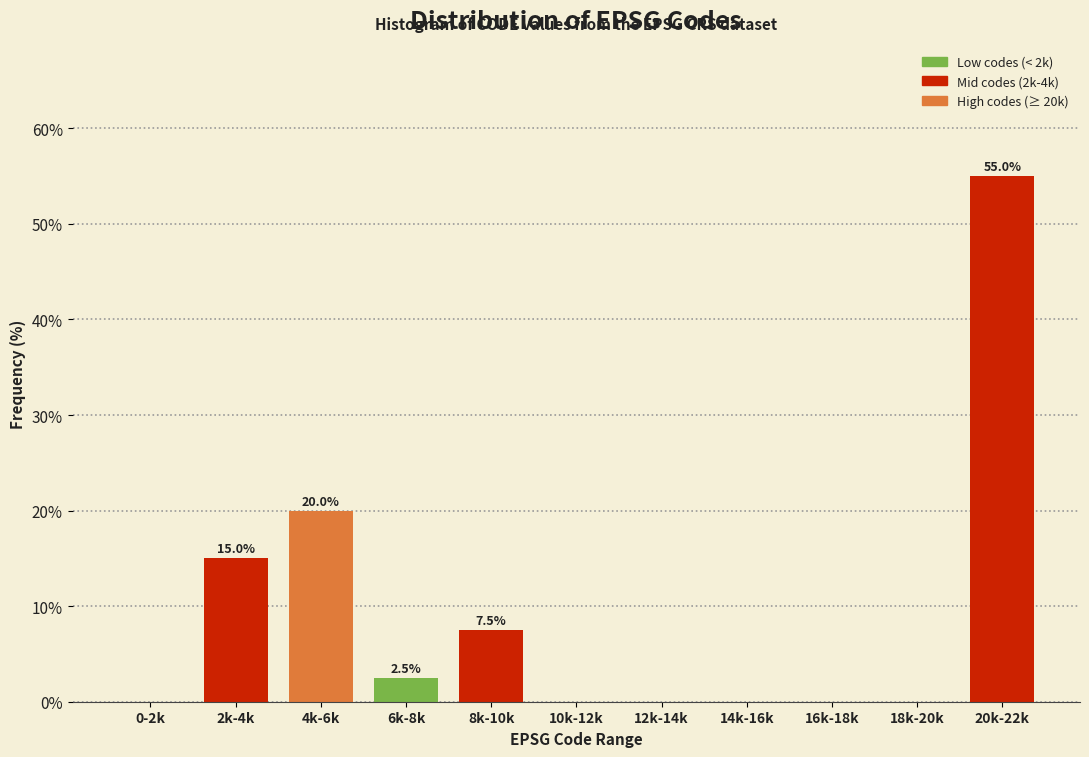

Reading left to right, what are all the values shown in this chart?

0-2k=0.0	2k-4k=15.0	4k-6k=20.0	6k-8k=2.5	8k-10k=7.5	10k-12k=0.0	12k-14k=0.0	14k-16k=0.0	16k-18k=0.0	18k-20k=0.0	20k-22k=55.0